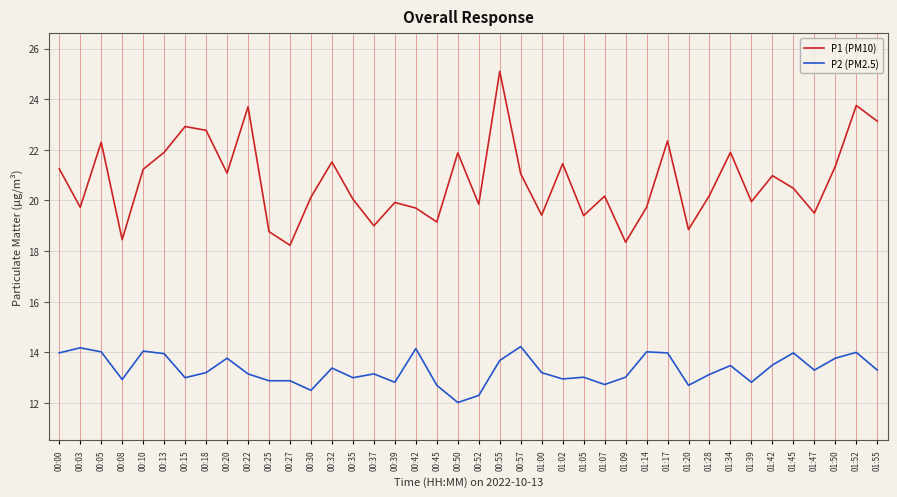

True or false: P1 (PM10) has a value of 19.1 at 00:45.

True